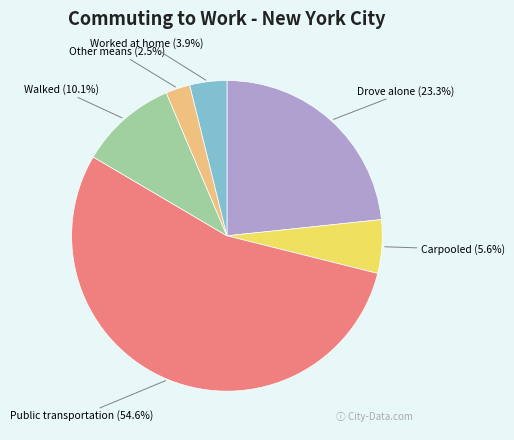

Which slice represents more than half of the pie?

Public transportation